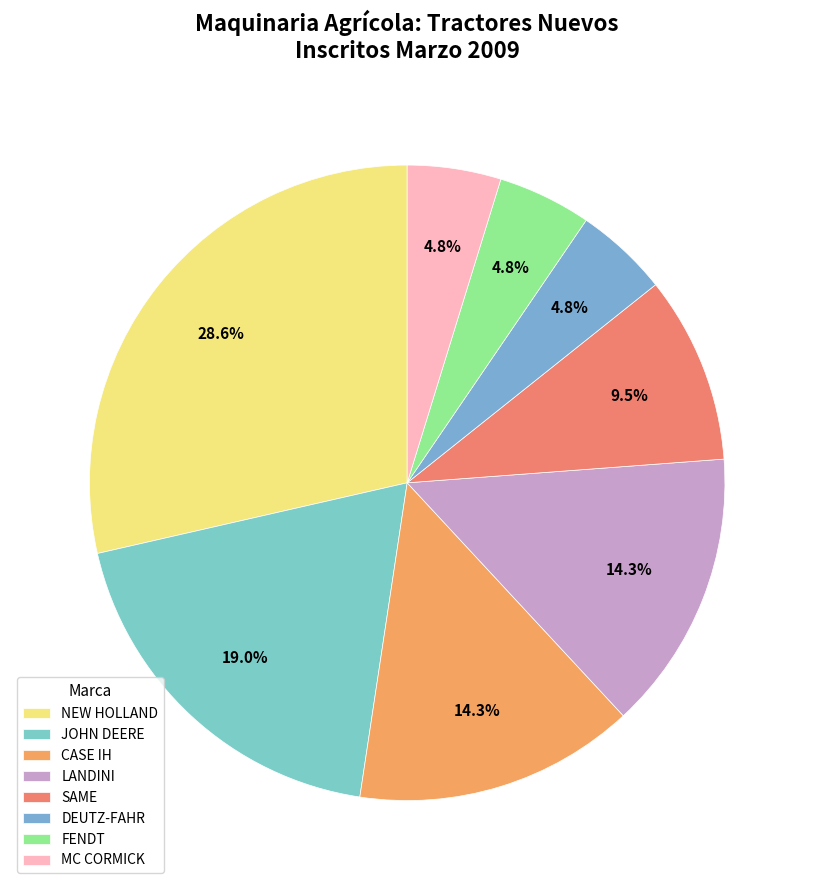

Is SAME the majority of the pie?

No